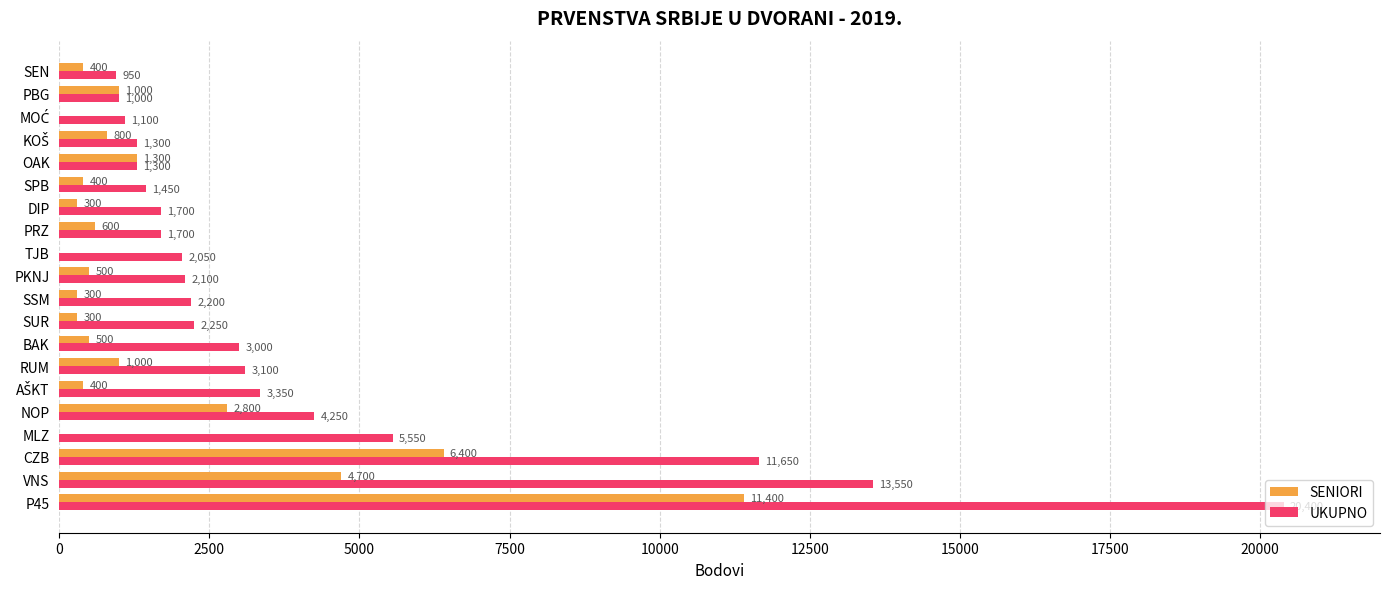

Which series has the largest total across all categories?

UKUPNO